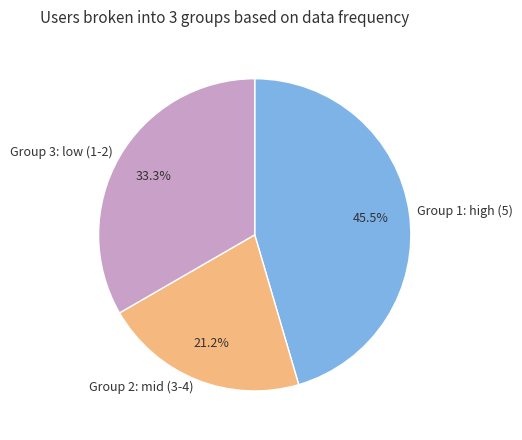

Between Group 1: high (5) and Group 3: low (1-2), which is larger?

Group 1: high (5)